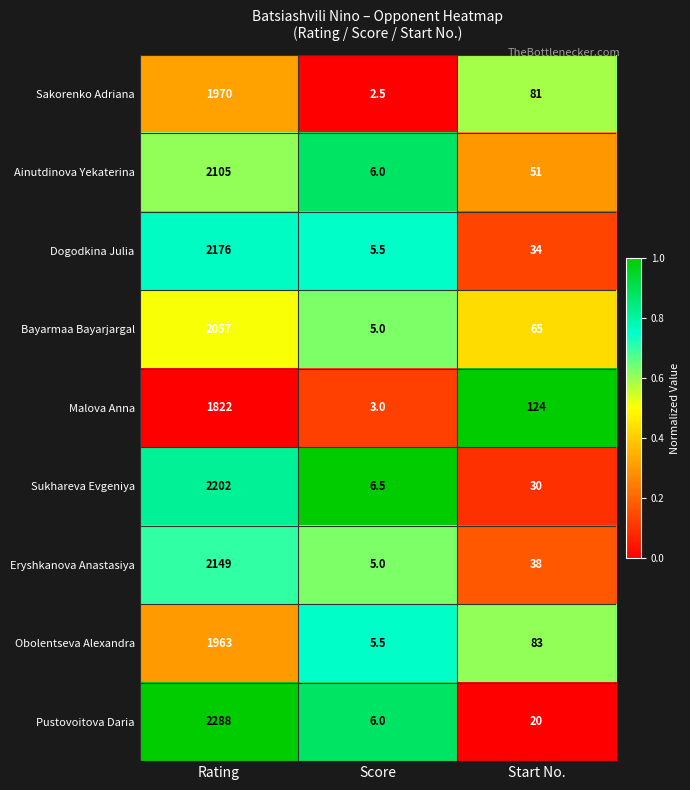

What is the approximate value of Bayarmaa Bayarjargal at Start No.?

65.0